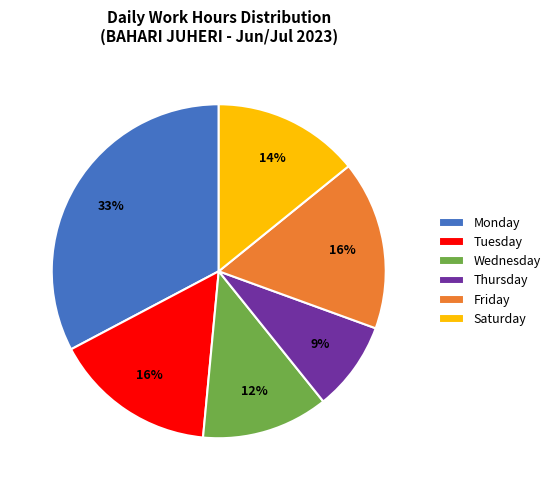

What is the largest slice in the pie chart?

Monday